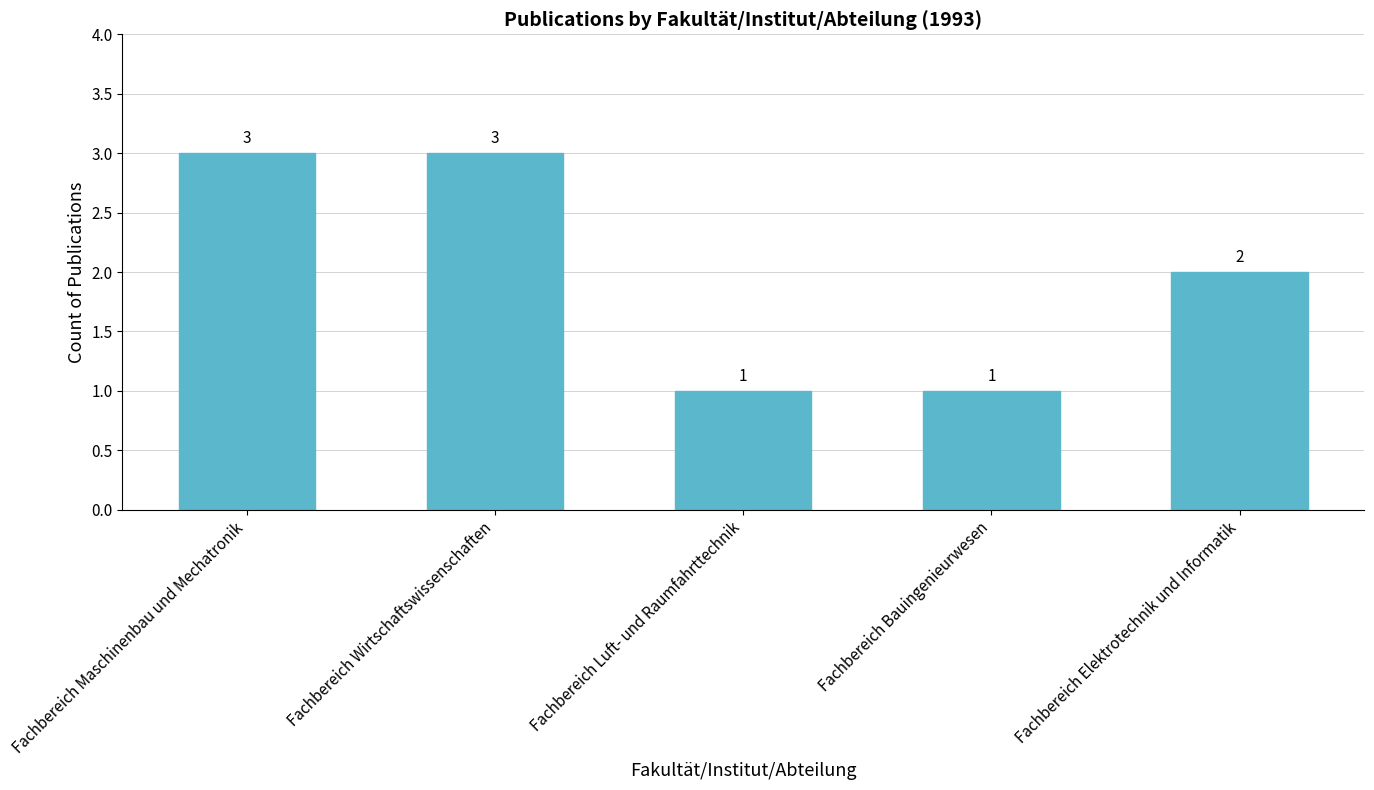

What is the maximum value shown in the chart?

3